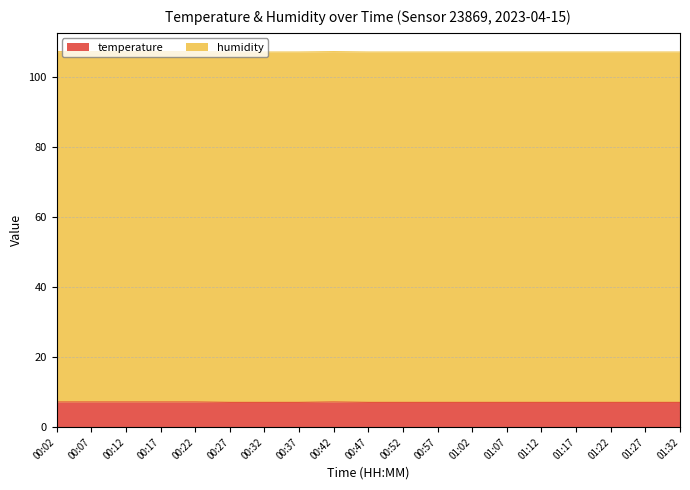

What is the lowest value of the temperature series?

7.1